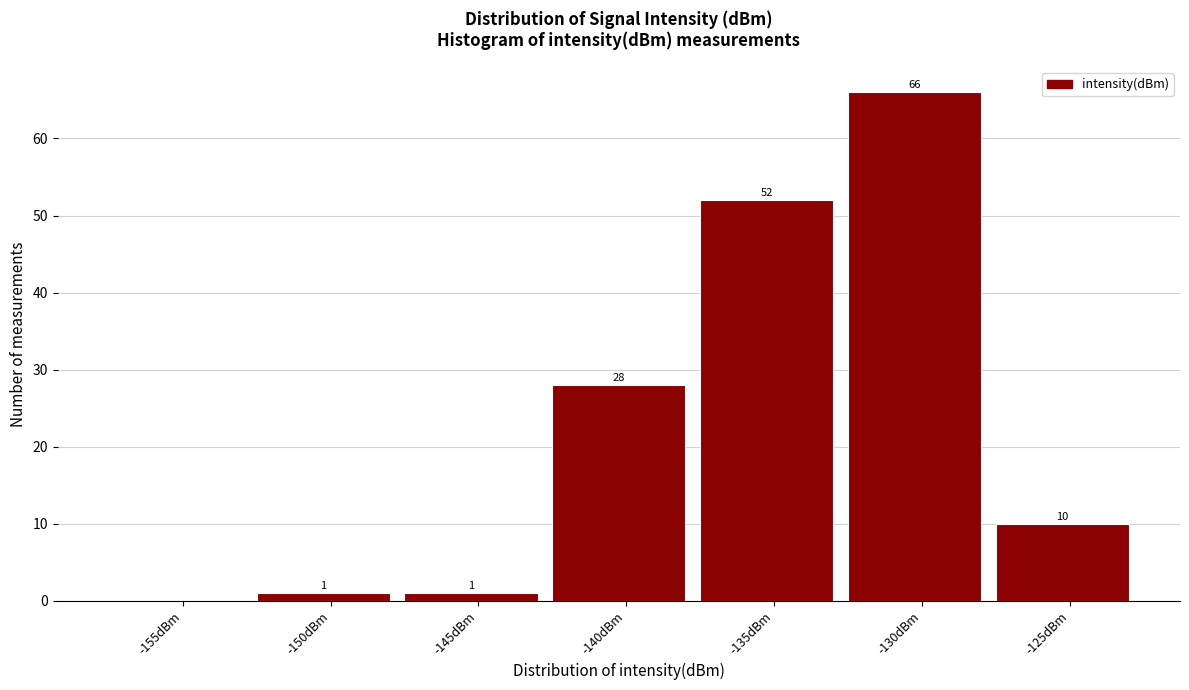

Reading left to right, extract all data points from this chart.

-155dBm=0	-150dBm=1	-145dBm=1	-140dBm=28	-135dBm=52	-130dBm=66	-125dBm=10